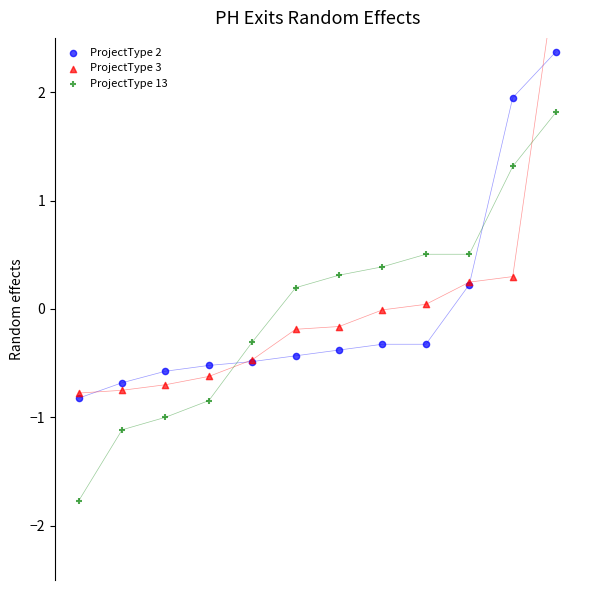

Which series has the largest Y range (max minus min)?

ProjectType 3